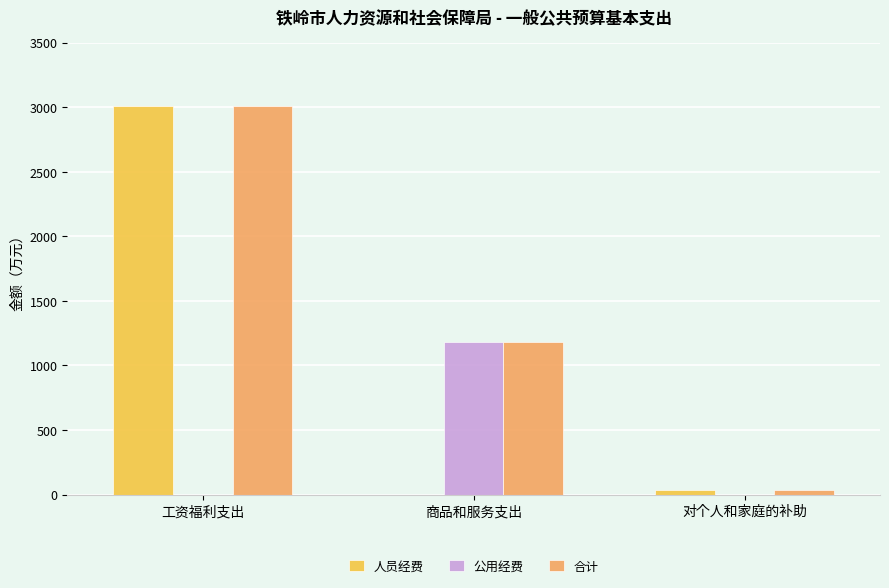

What is the spread (max minus min) of values at 对个人和家庭的补助?

32.0